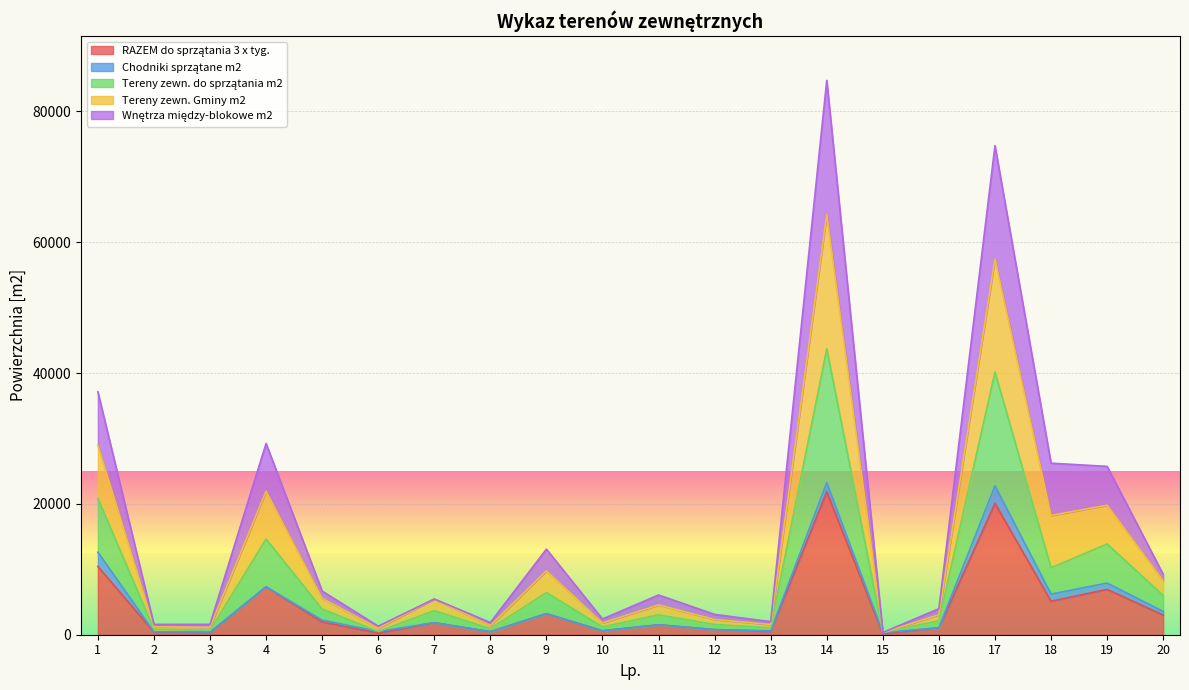

At which category is the sum across all series the highest?

14